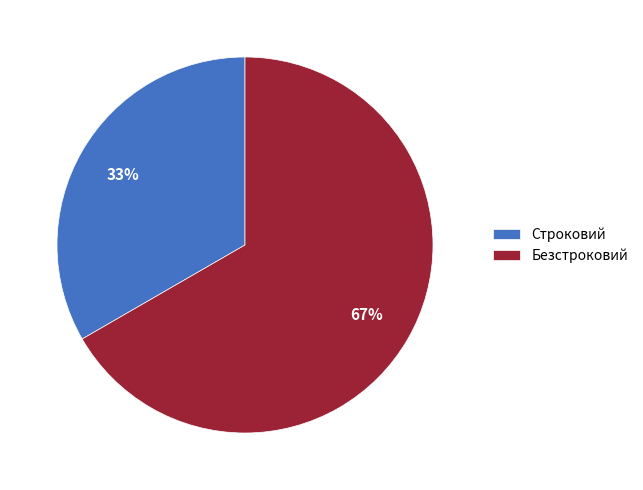

Between Безстроковий and Строковий, which is larger?

Безстроковий